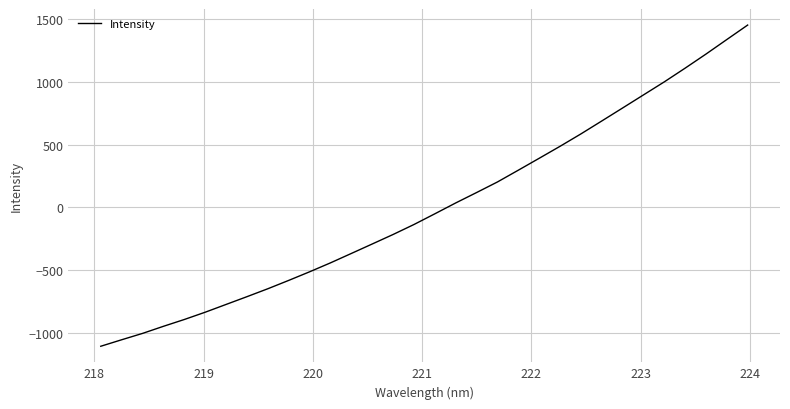

What is the smallest value displayed?

-1108.5